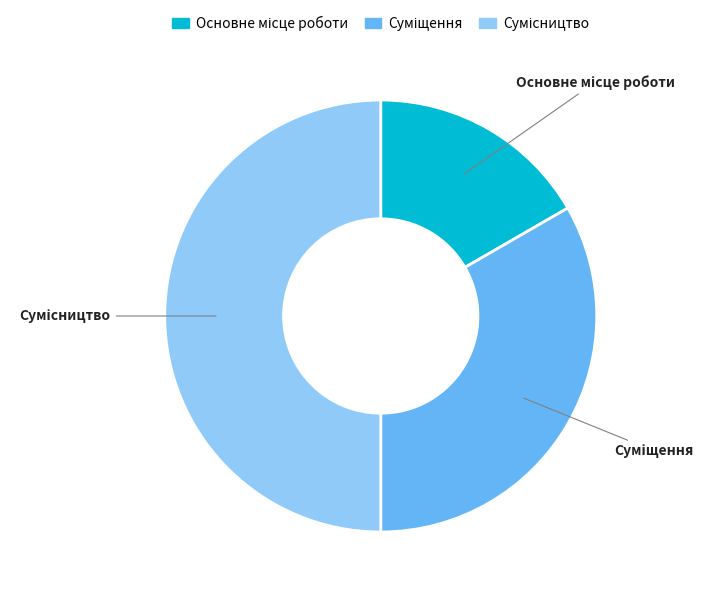

How many slices are in this pie chart?

3